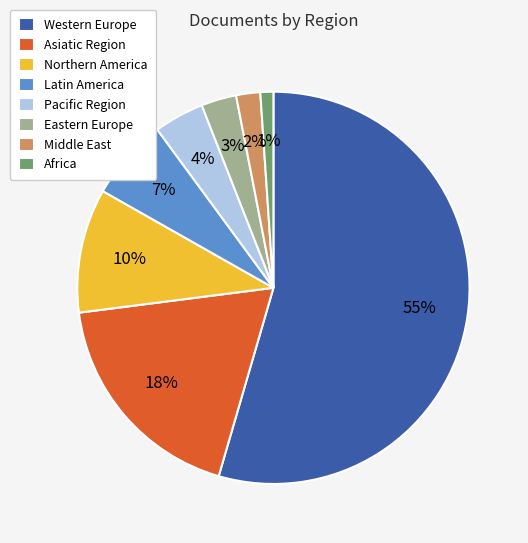

Is Western Europe the majority of the pie?

Yes